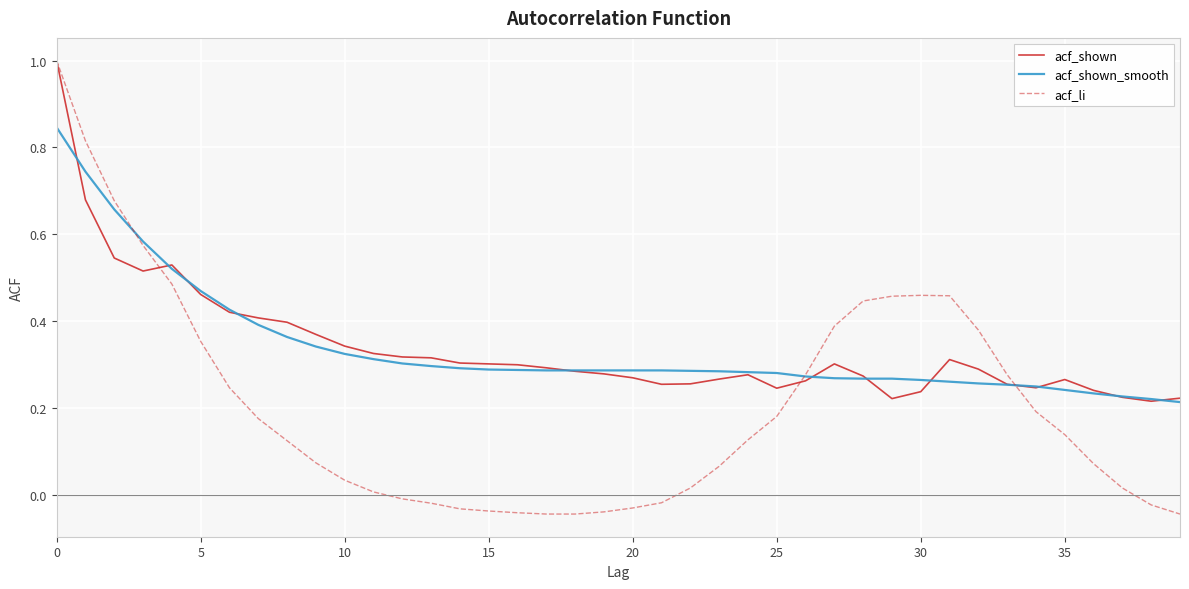

Which series has the largest range (max minus min)?

acf_li